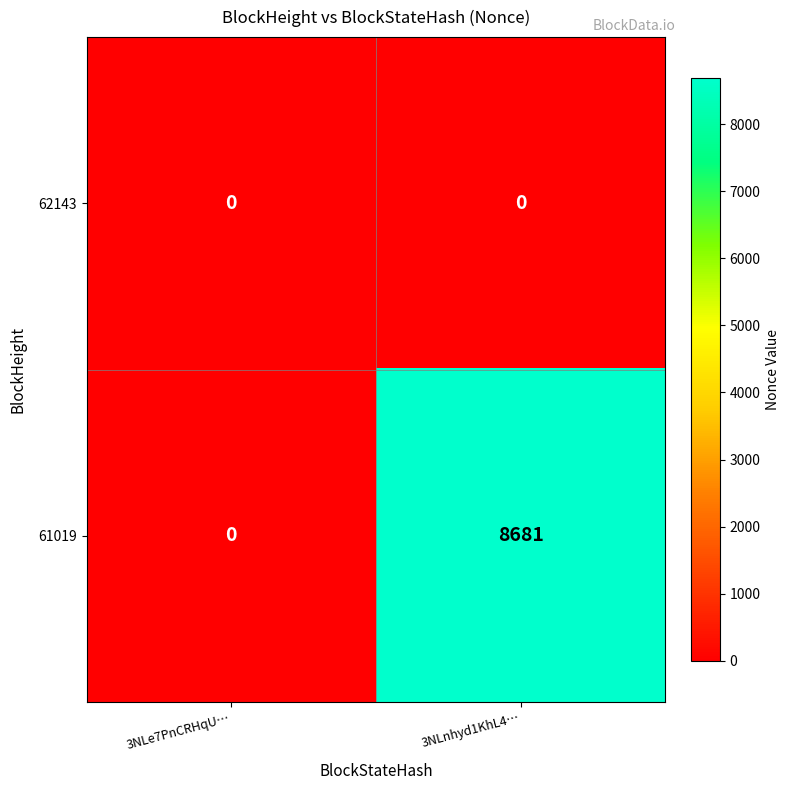

Count the number of categories in the chart.

2